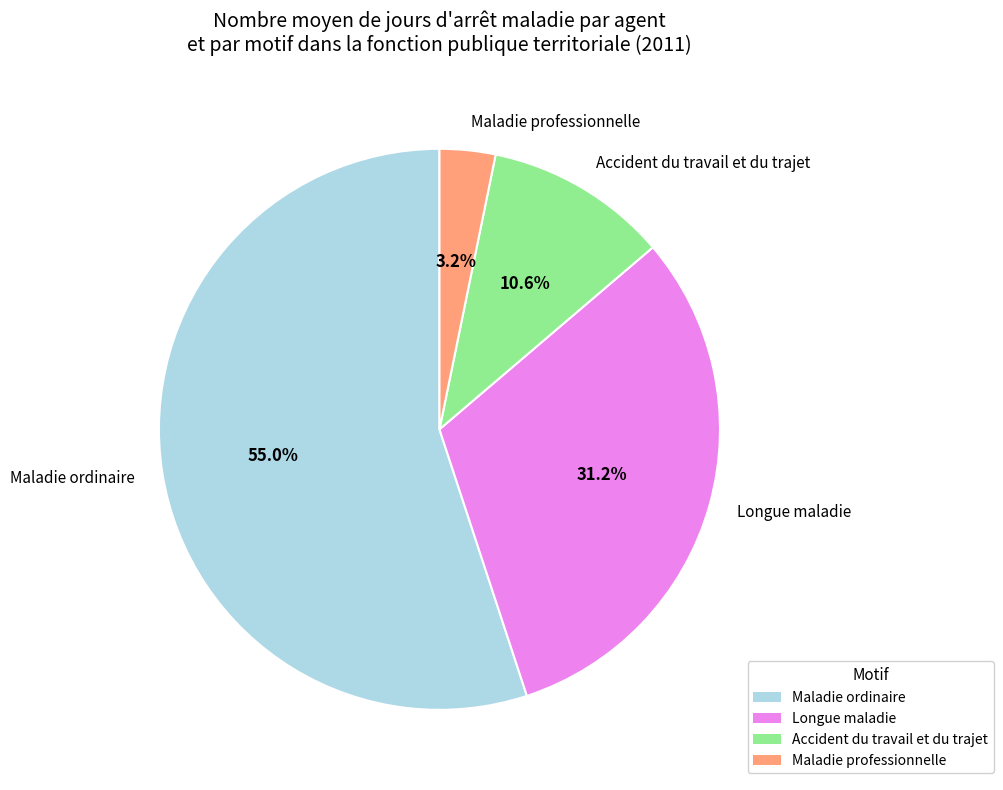

Which slice is the largest?

Maladie ordinaire